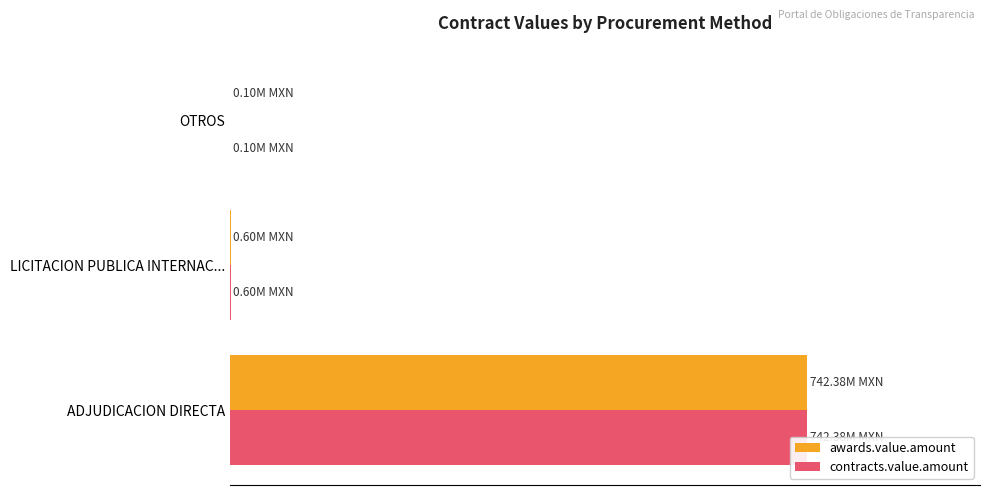

Rank the series at OTROS from lowest to highest value.

awards.value.amount, contracts.value.amount